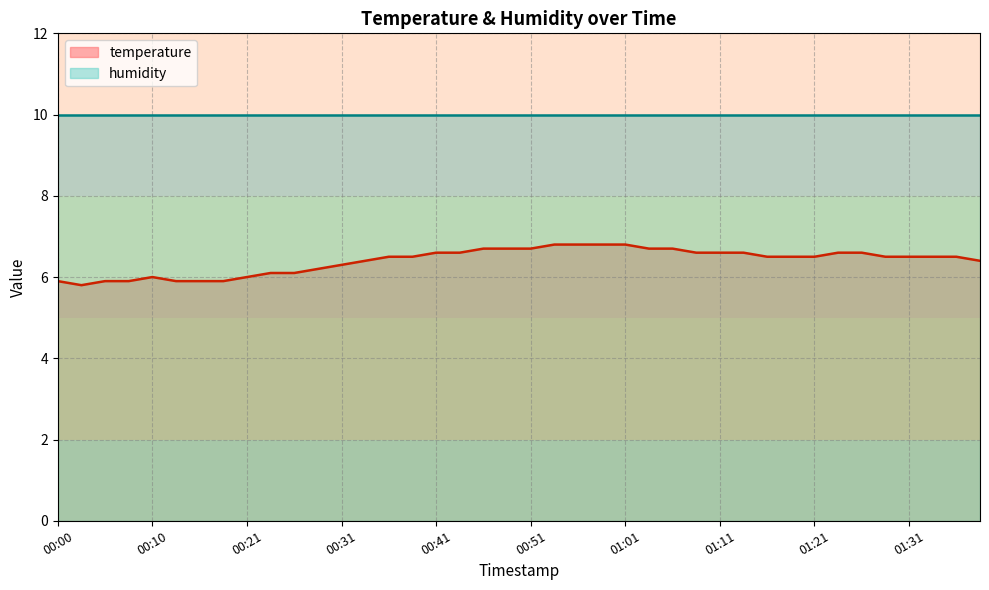

Is it true that the value at 00:36 is 9.9?

False